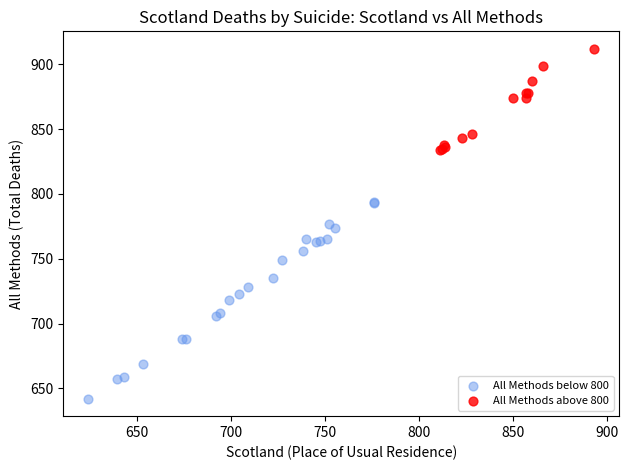

What are all the series names shown in the legend?

All Methods below 800, All Methods above 800